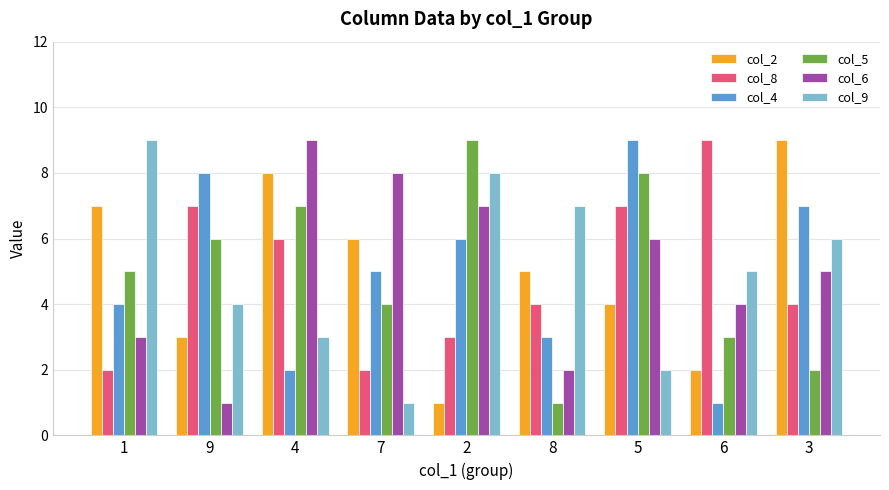

What is the spread (max minus min) of values at 8?

6